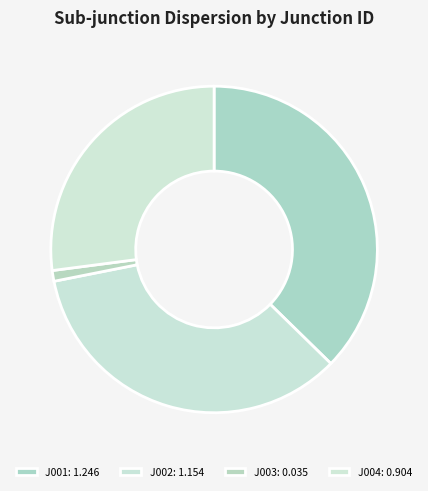

Which has a higher value, J001 or J002?

J001